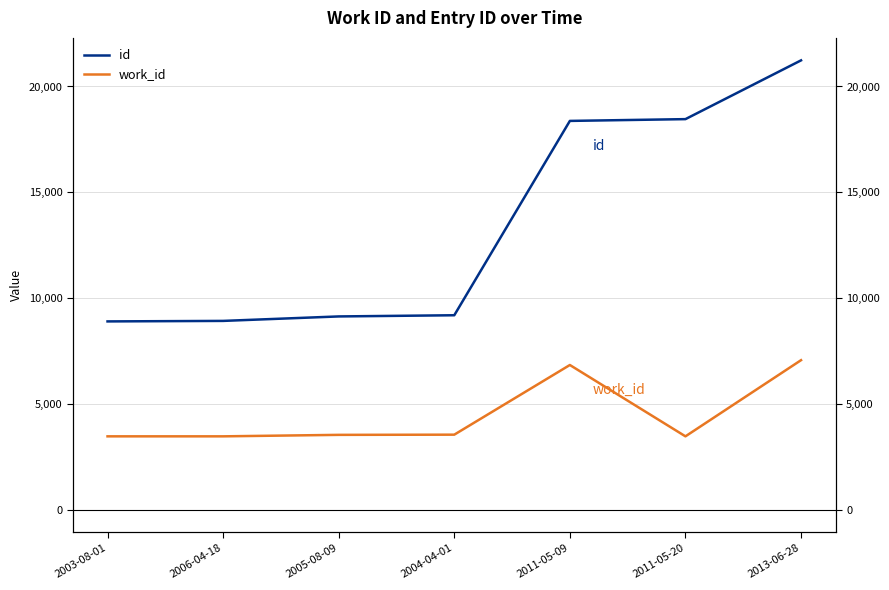

What are all the series names shown in the legend?

id, work_id